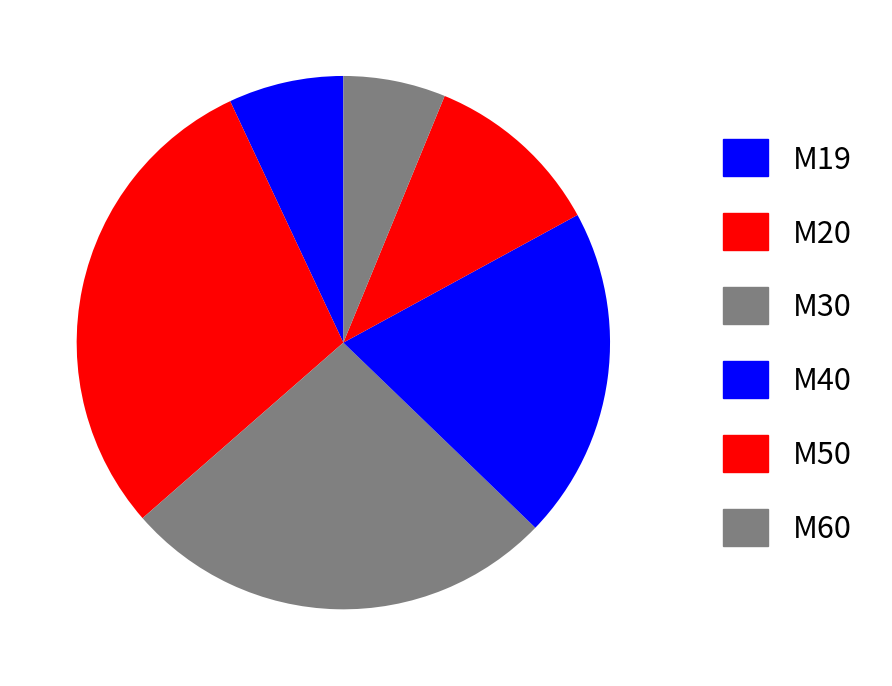

To the nearest percent, what is the difference between the M20 and M50 slice percentages?

19%